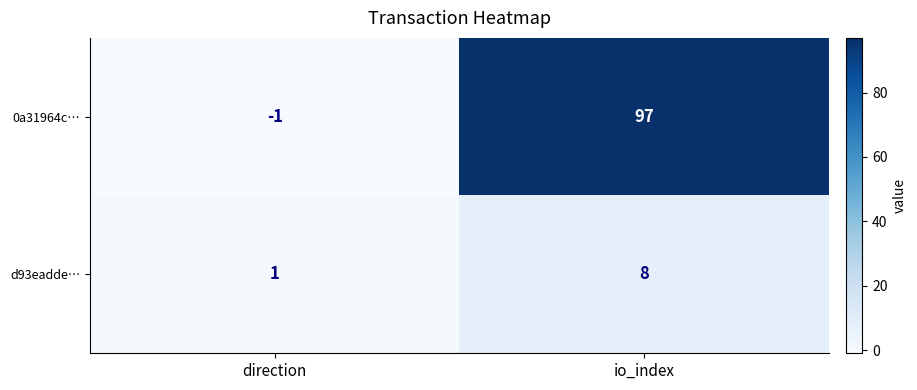

Reading right to left, extract all data points from this chart.

0a31964c…: io_index=97	direction=-1
d93eadde…: io_index=8	direction=1